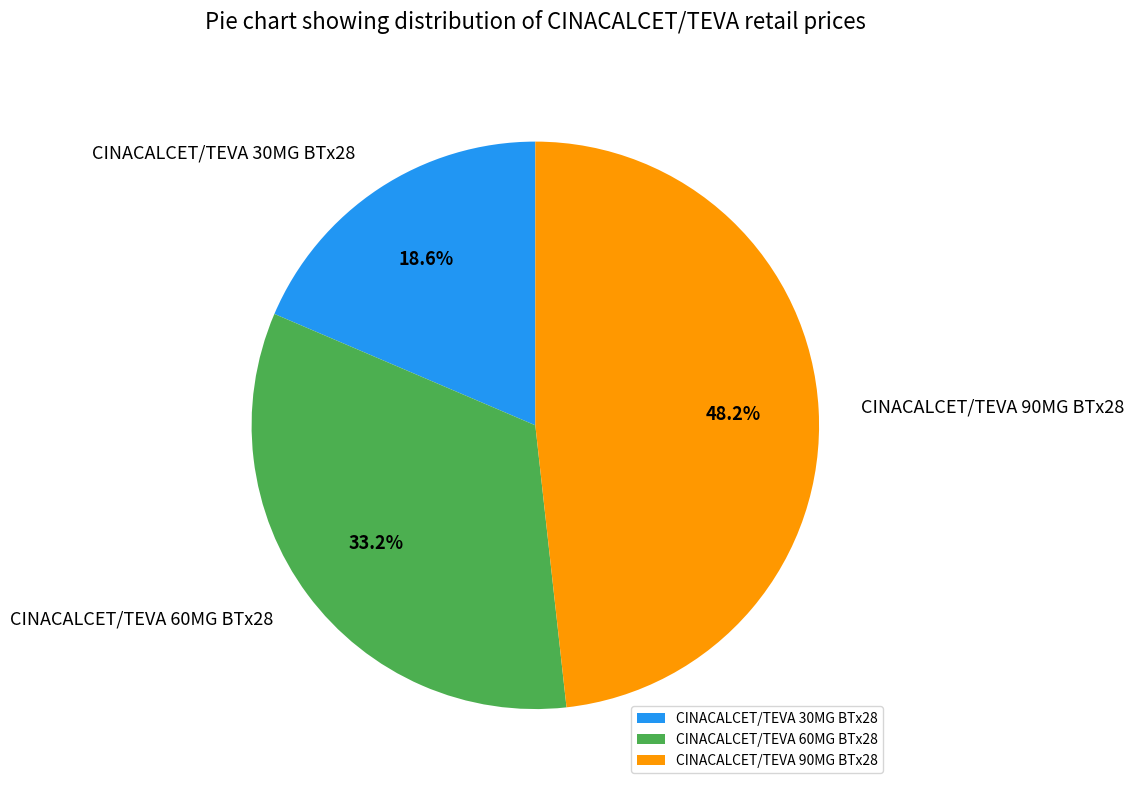

What percentage is the CINACALCET/TEVA 90MG BTx28 slice, to the nearest percent?

48%